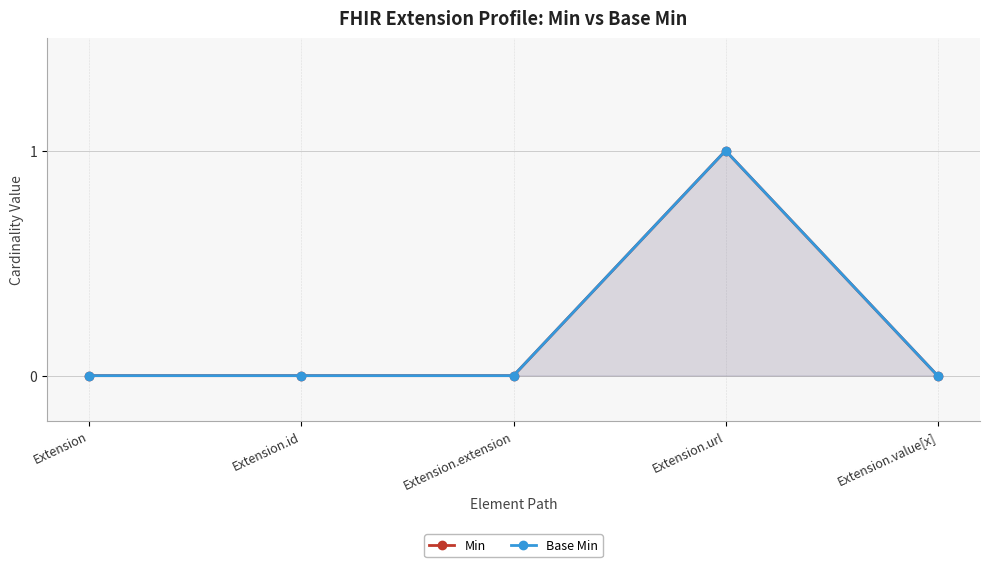

How many values in the Base Min series exceed 0?

1